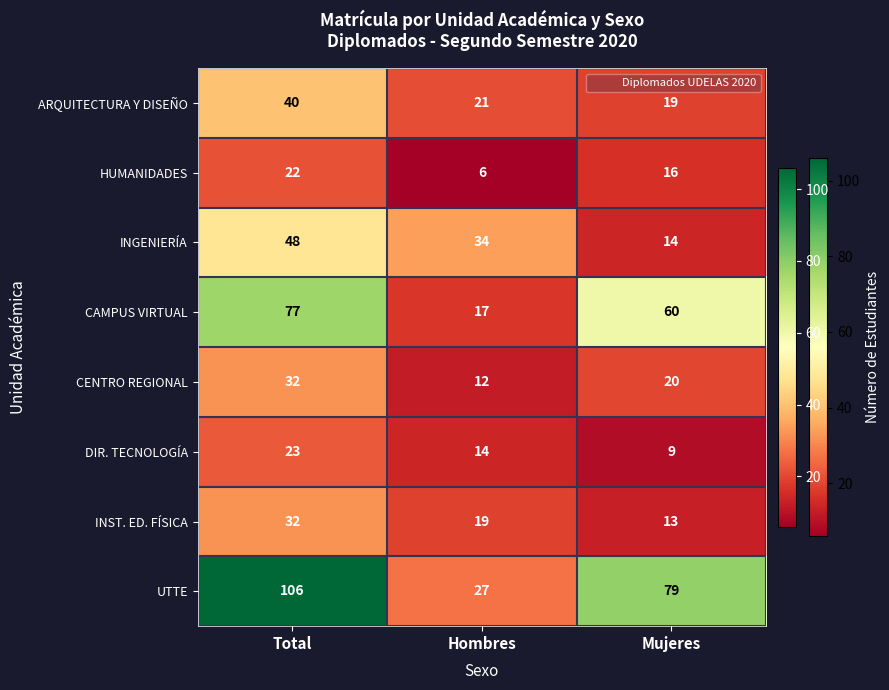

What is the minimum value shown in the chart?

6